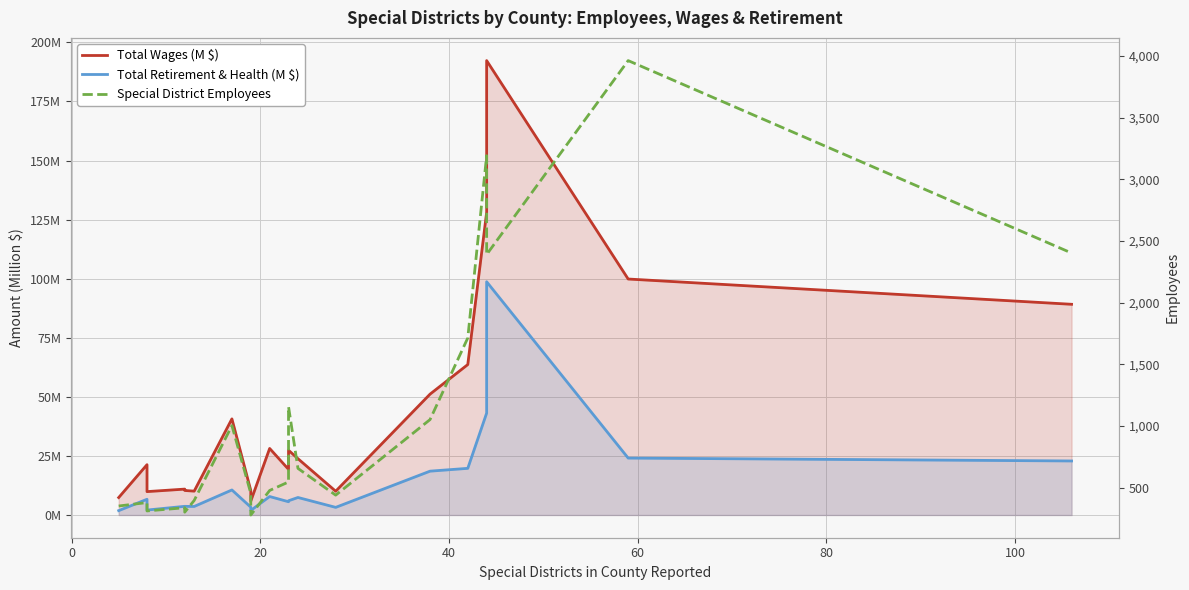

Which series has the largest total across all categories?

Special District Employees